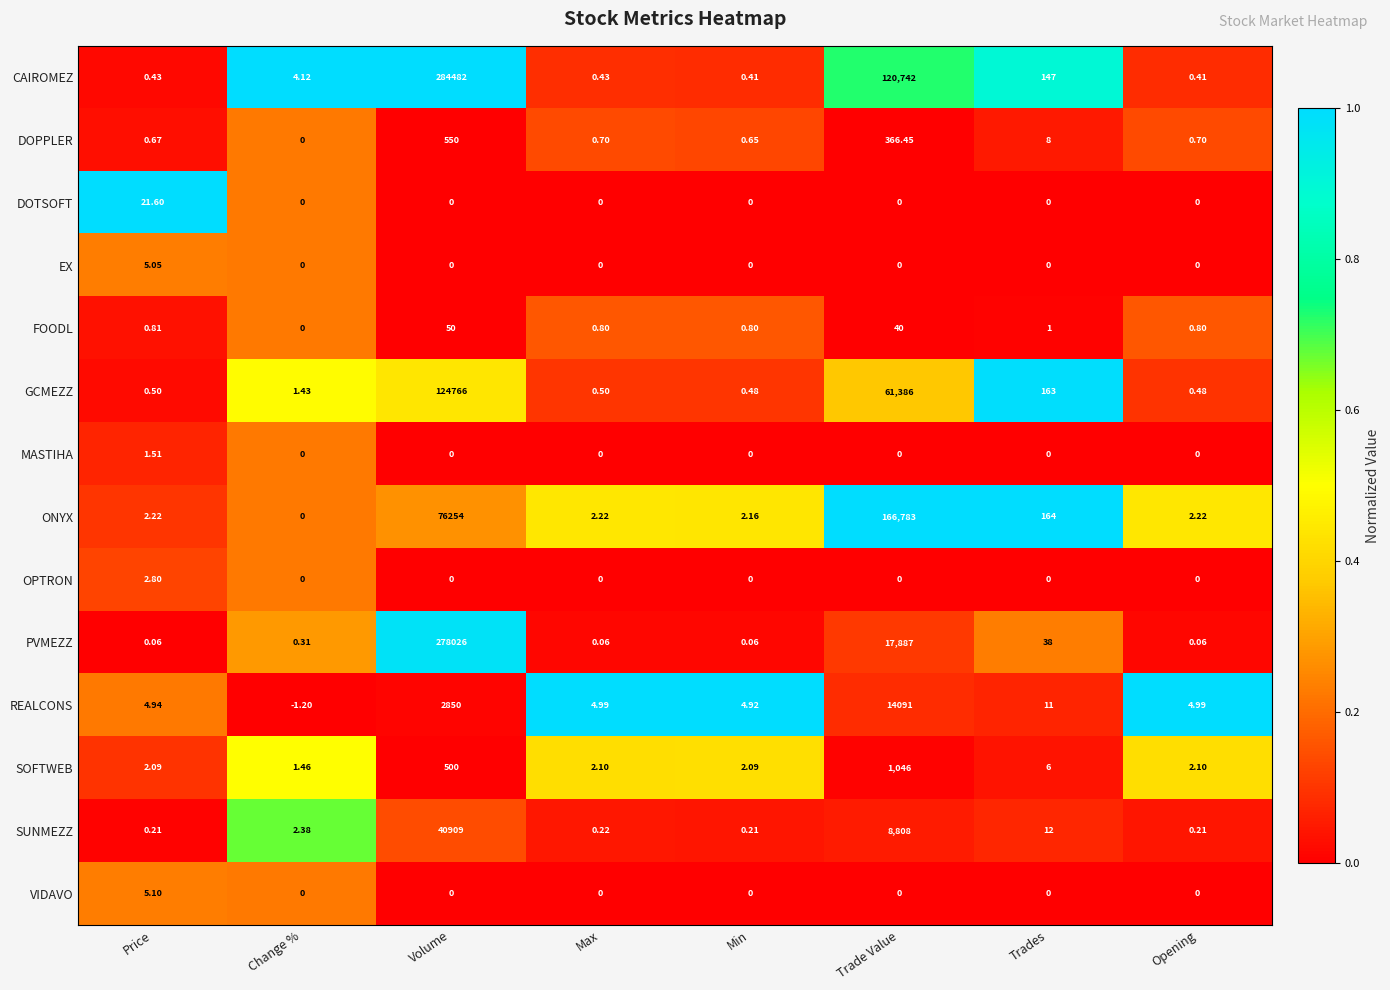

Which series has the widest spread of values?

CAIROMEZ